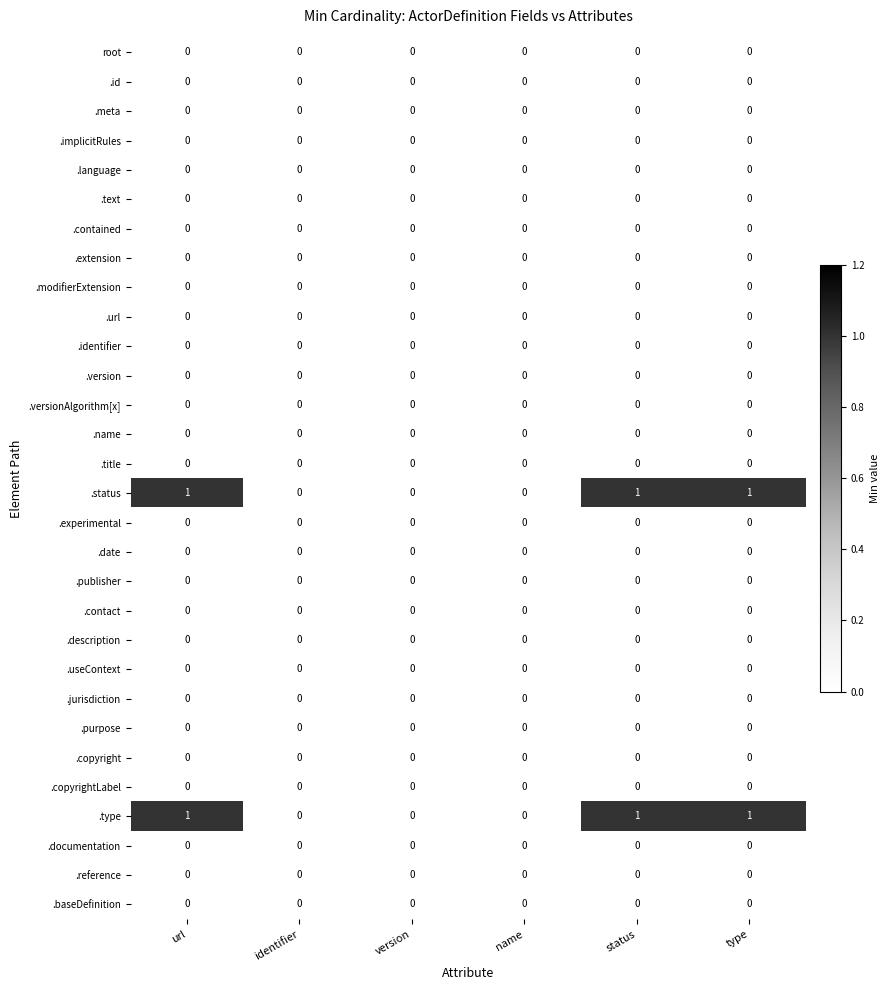

True or false: .contact has a value of 0 at name.

True